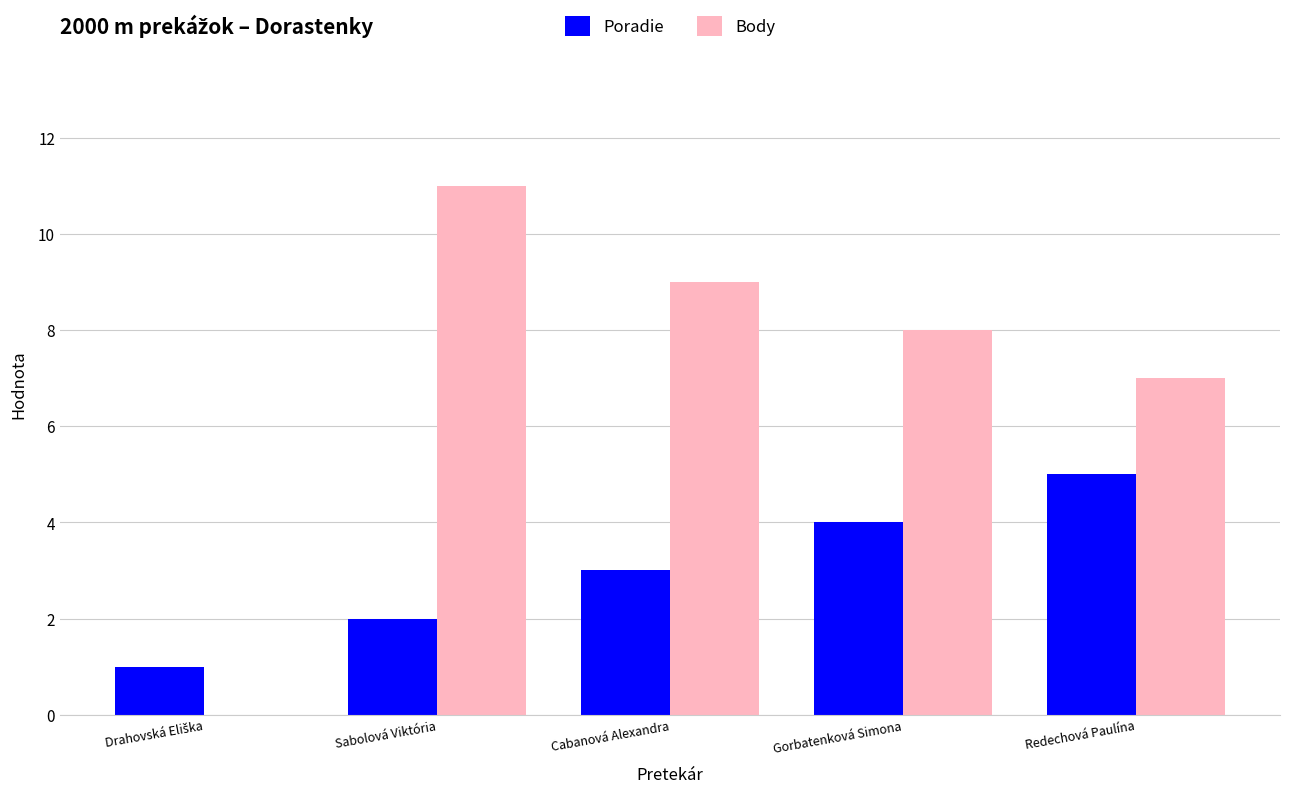

The Body series shows 3 at Redechová Paulína. True or false?

False